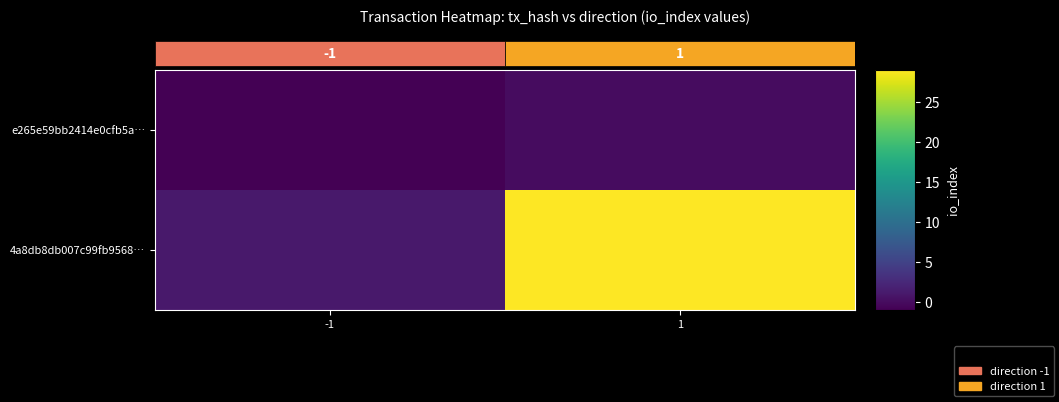

What is the highest value of the 4a8db8db007c99fb9568… series?

29